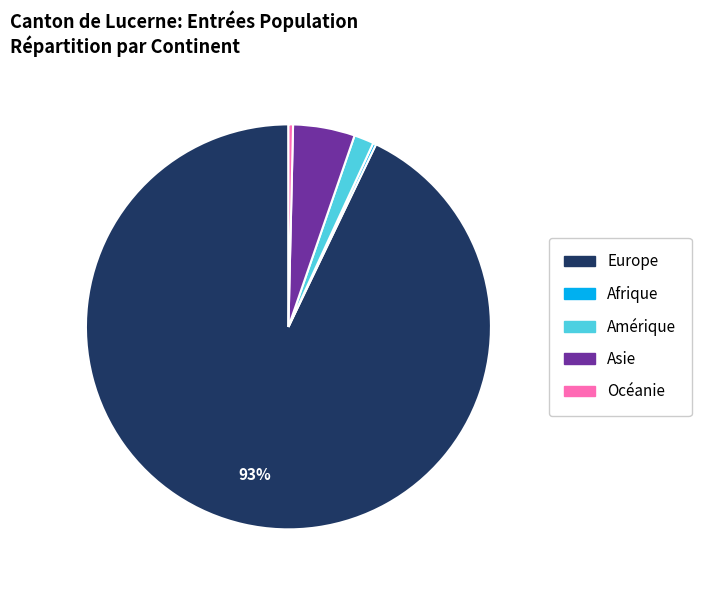

To the nearest percent, what is the difference between the largest and smallest slice percentages?

93%